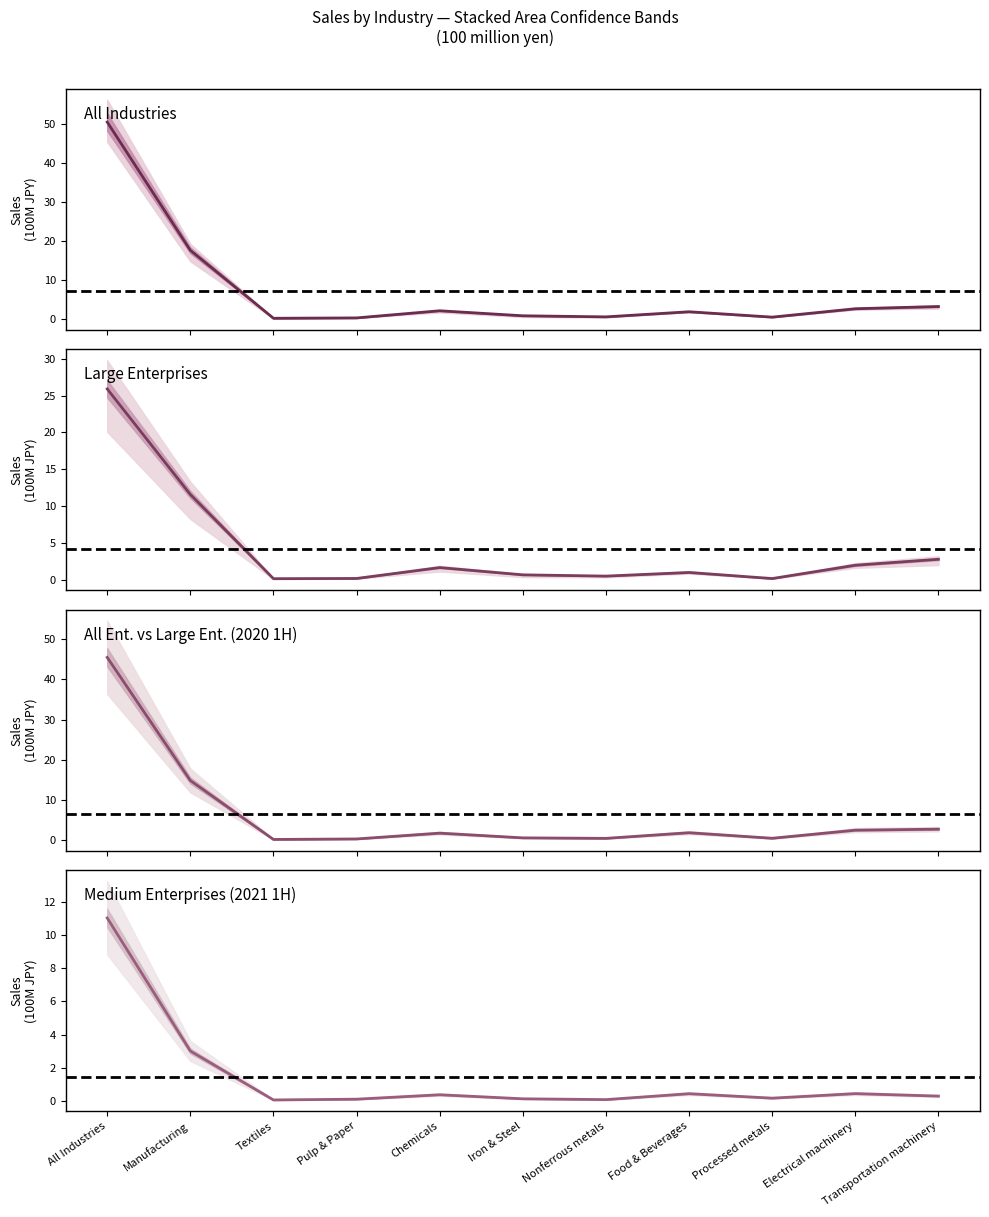

True or false: All Ent. 2021 1H and Large Ent. 2020 1H cross at least once.

False